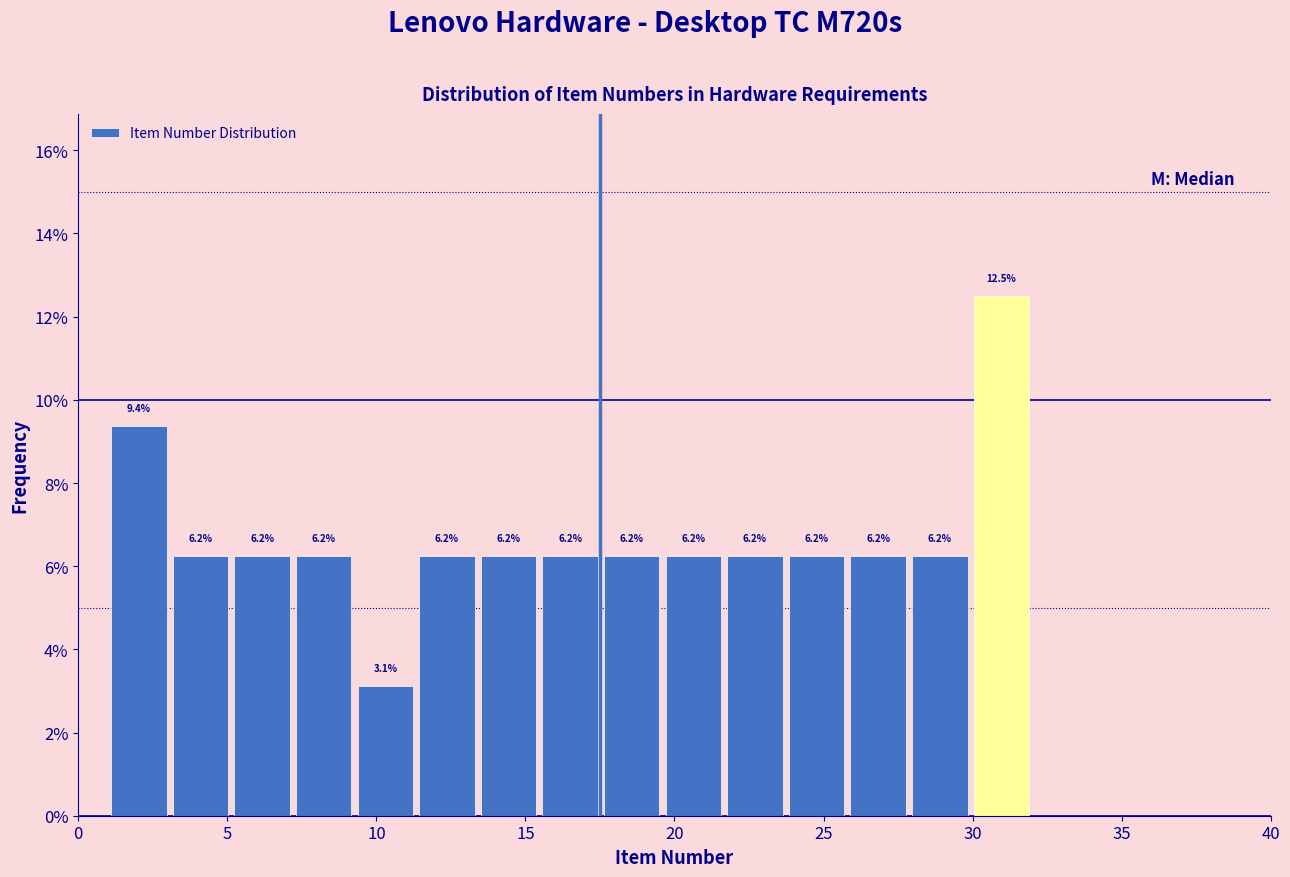

Reading left to right, transcribe this chart: for each bar, give the range it covers on the x-axis and its height. The bar edges are not printed on the chart, so give them approximately, as read against the axis.

1.0 to 3.0: 9.4
3.0 to 5.0: 6.2
5.0 to 7.0: 6.2
7.0 to 9.5: 6.2
9.5 to 11.5: 3.1
11.5 to 13.5: 6.2
13.5 to 15.5: 6.2
15.5 to 17.5: 6.2
17.5 to 19.5: 6.2
19.5 to 21.5: 6.2
21.5 to 23.5: 6.2
23.5 to 26.0: 6.2
26.0 to 28.0: 6.2
28.0 to 30.0: 6.2
30.0 to 32.0: 12.5